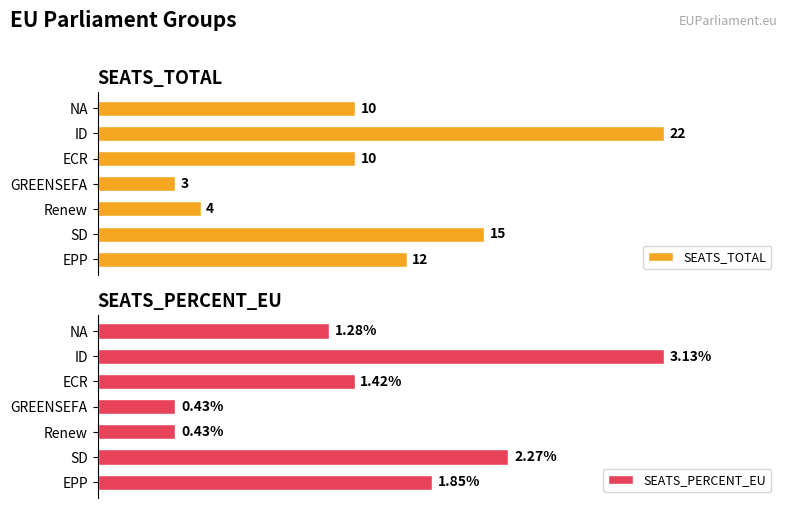

How many bars are there in each group?

2